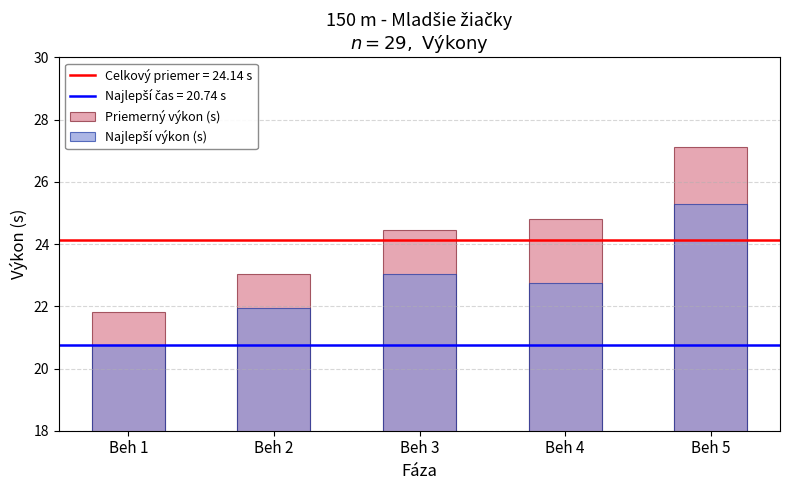

List the series in order of their overall mean, lowest first.

Najlepší výkon (s), Priemerný výkon (s)